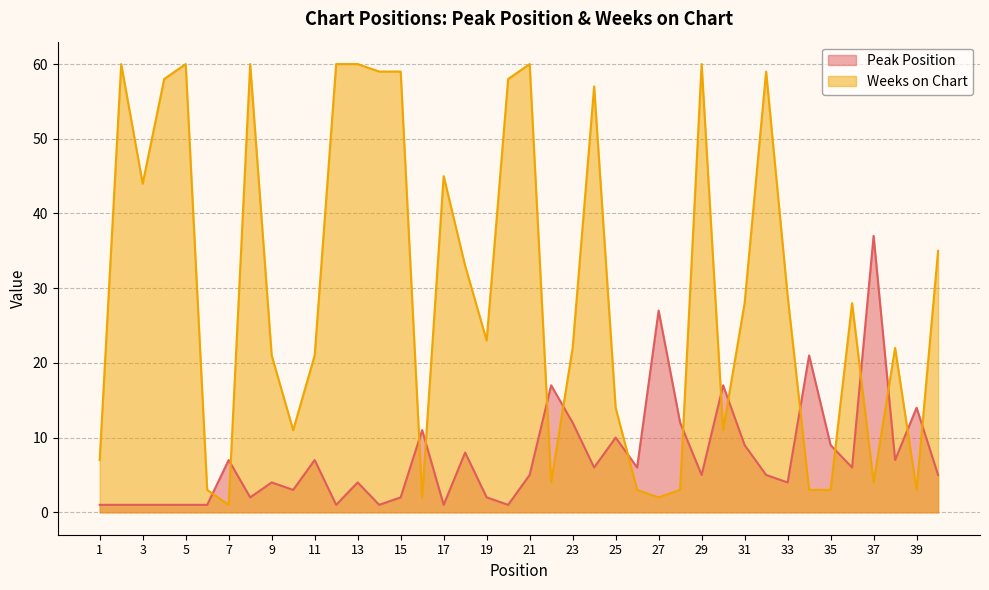

In Weeks on Chart, how many points are higher than both neighbors (excluding endpoints)?

10